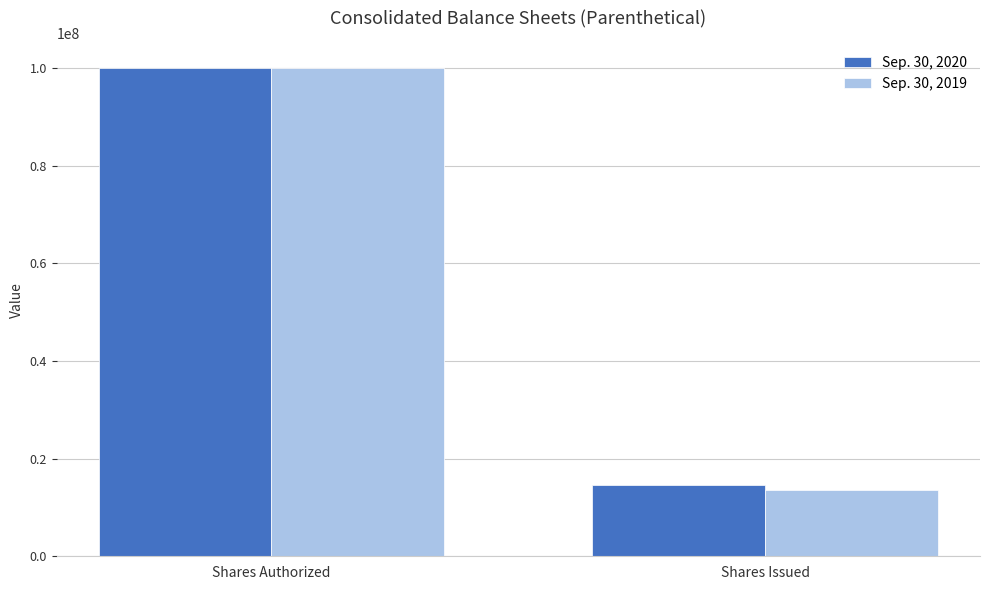

List the labels in order of Sep. 30, 2019 value, smallest first.

Shares Issued, Shares Authorized